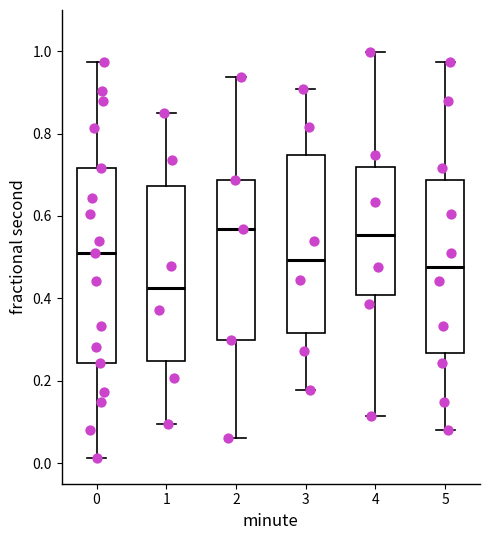

Where is the lower edge of the box at x = 3 on the y-axis? The values are not printed on the chart, so give them approximately, as read against the axis.

0.32